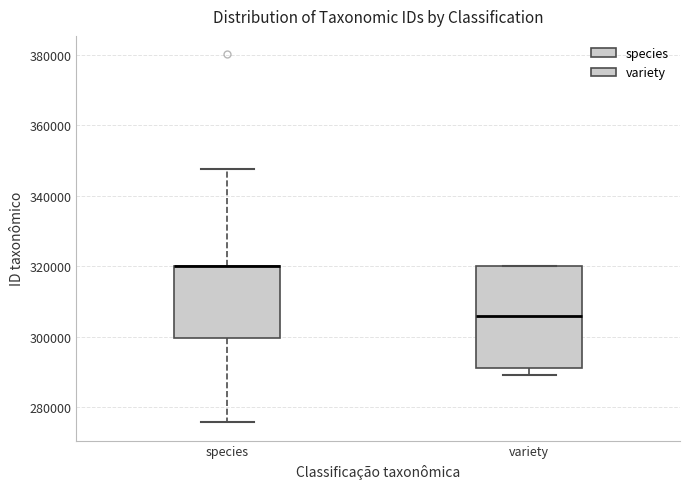

Where is the upper edge of the box for variety on the y-axis? The values are not printed on the chart, so give them approximately, as read against the axis.

320000